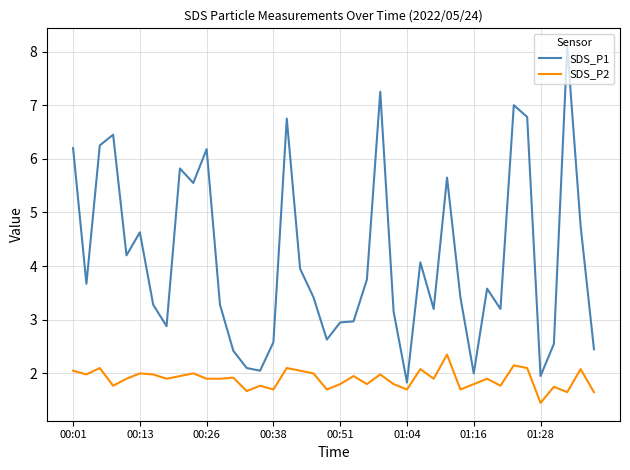

What is the difference between the second highest and minimum values in the SDS_P2 series?

0.7